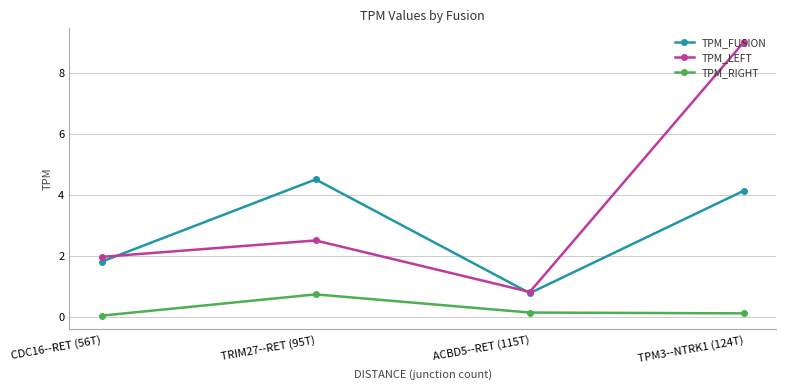

What position from the left is TRIM27--RET (95T)?

2